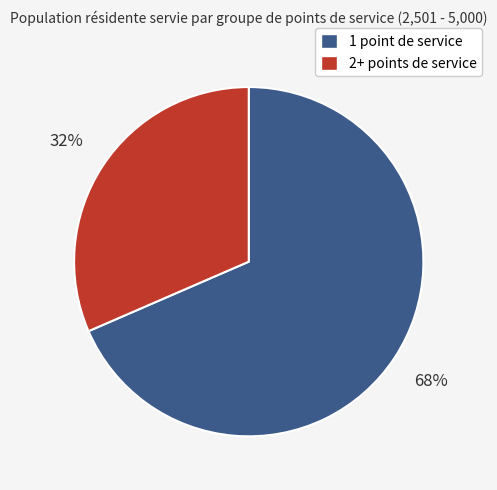

Does any single category account for the majority?

Yes